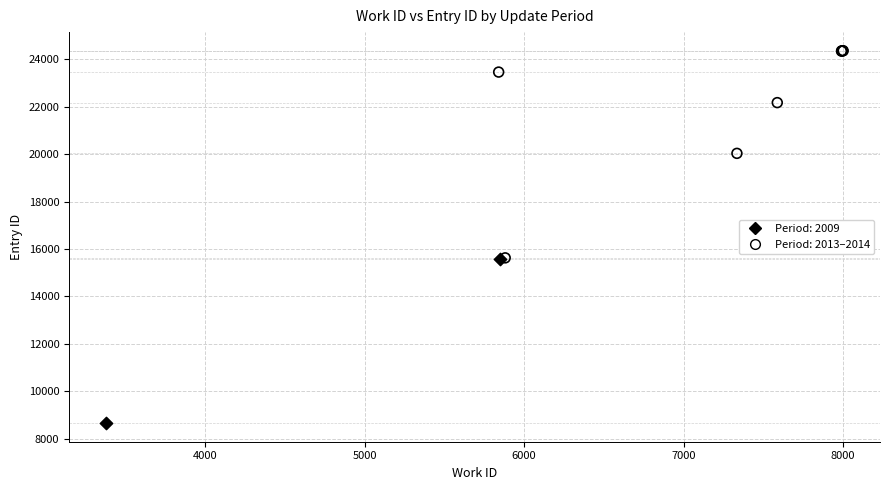

Which series reaches the minimum Y coordinate?

Period: 2009